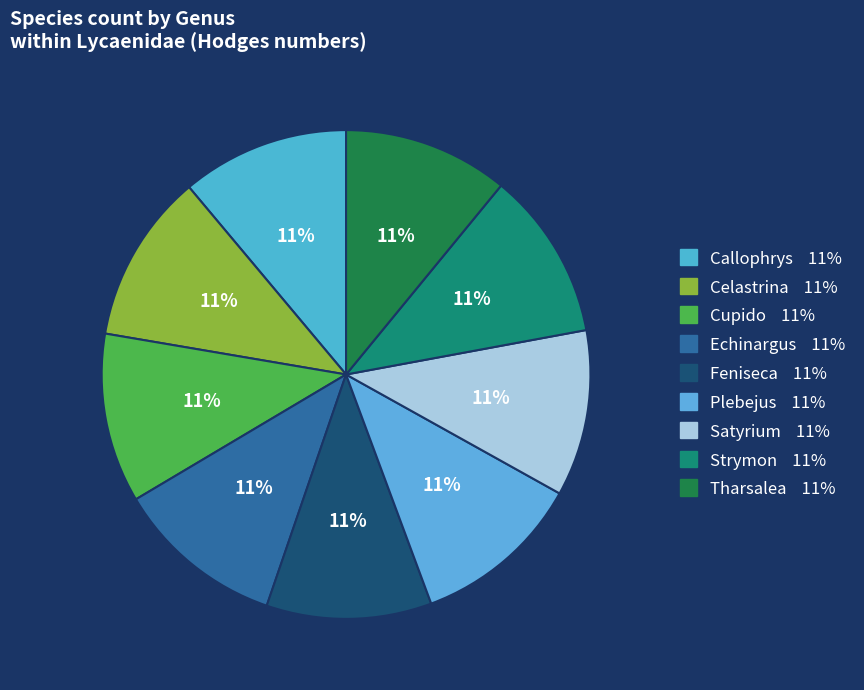

Which category has the biggest portion of the pie?

Plebejus